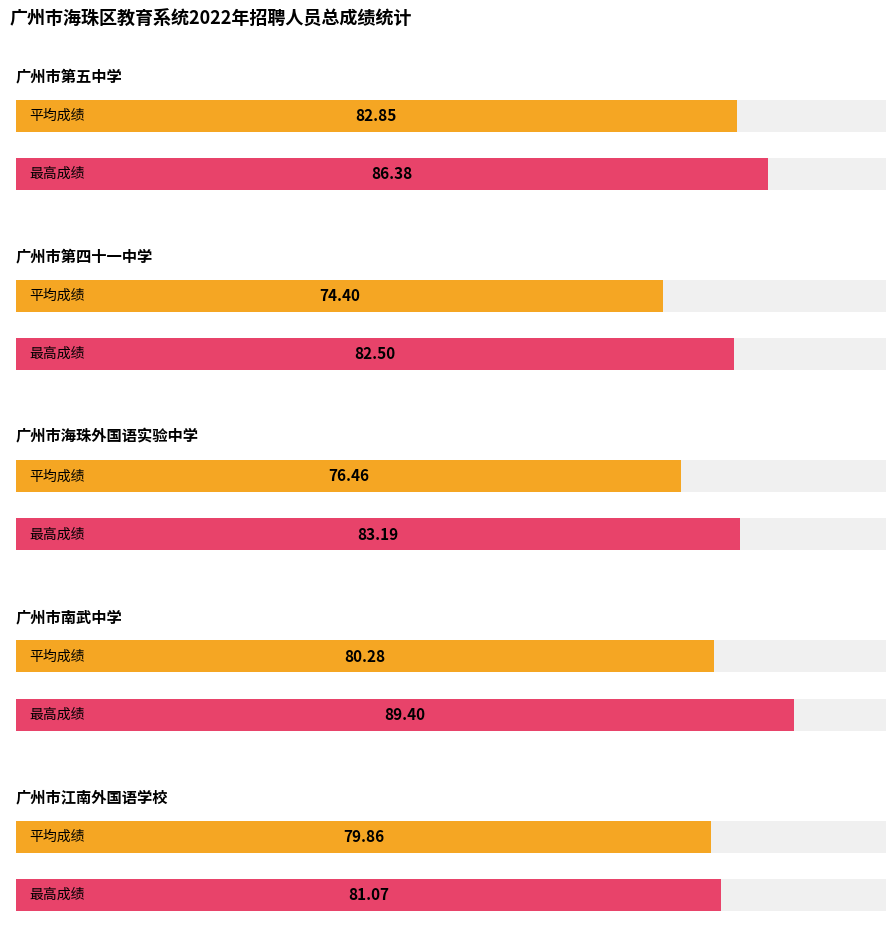

What is the greatest value displayed?

89.4